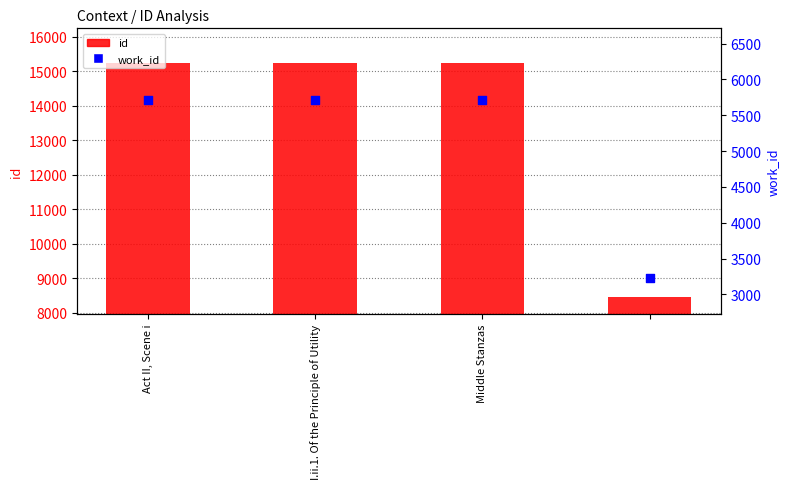

At which category is the sum across all series the highest?

I.ii.1. Of the Principle of Utility